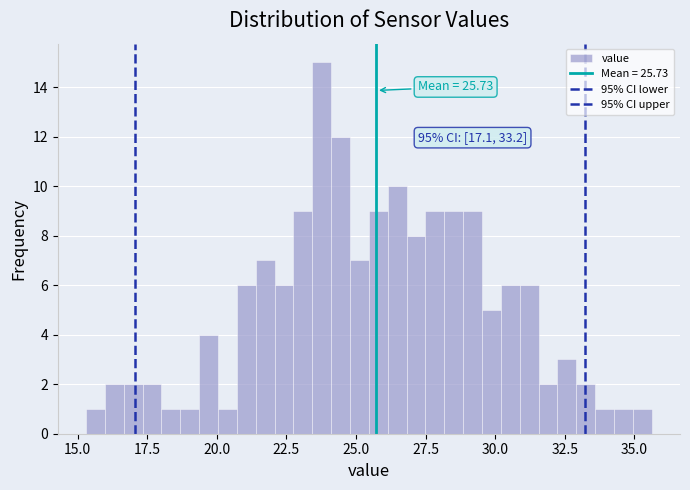

Read against the x-axis, roughly where is the centre of the tallest bar?

24.0